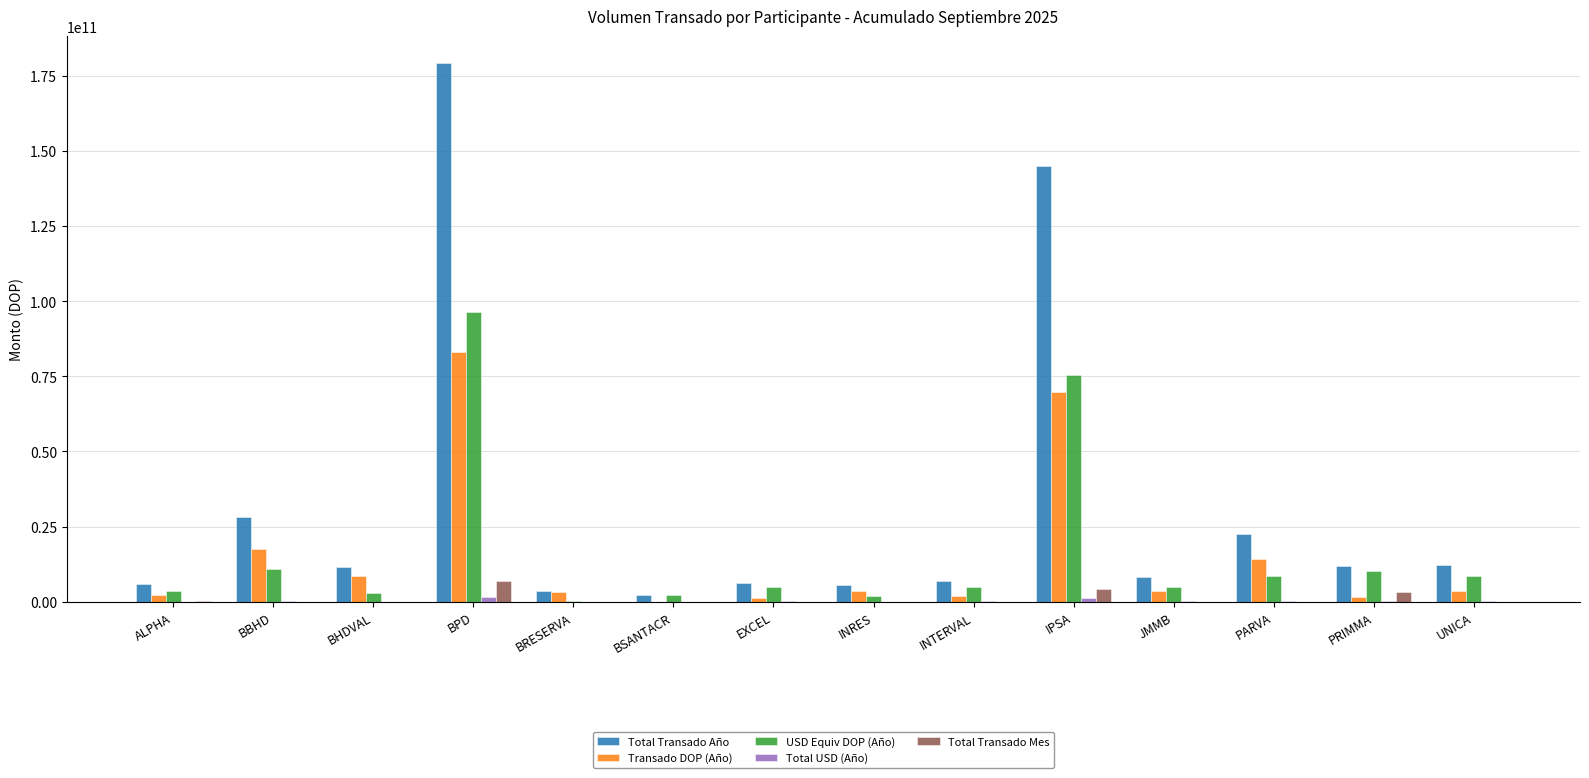

The value of Transado DOP (Año) at BPD is 141012922131.2. True or false?

False